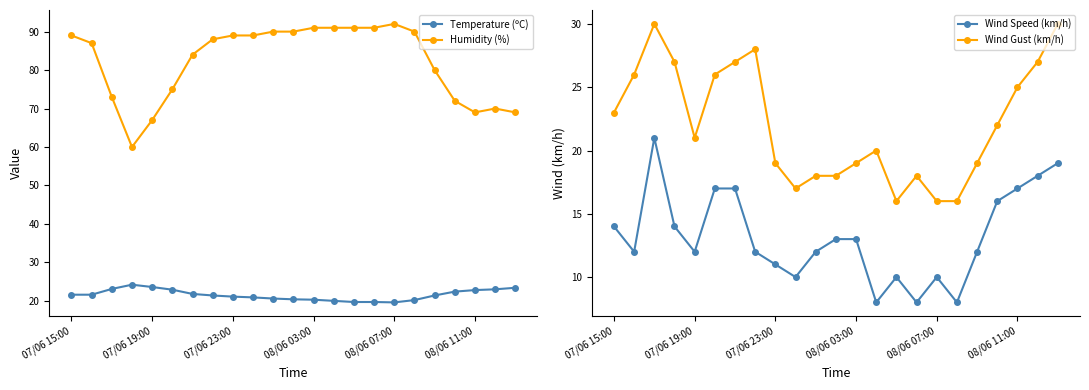

True or false: Humidity (%) and Wind Speed (km/h) intersect in this chart.

False